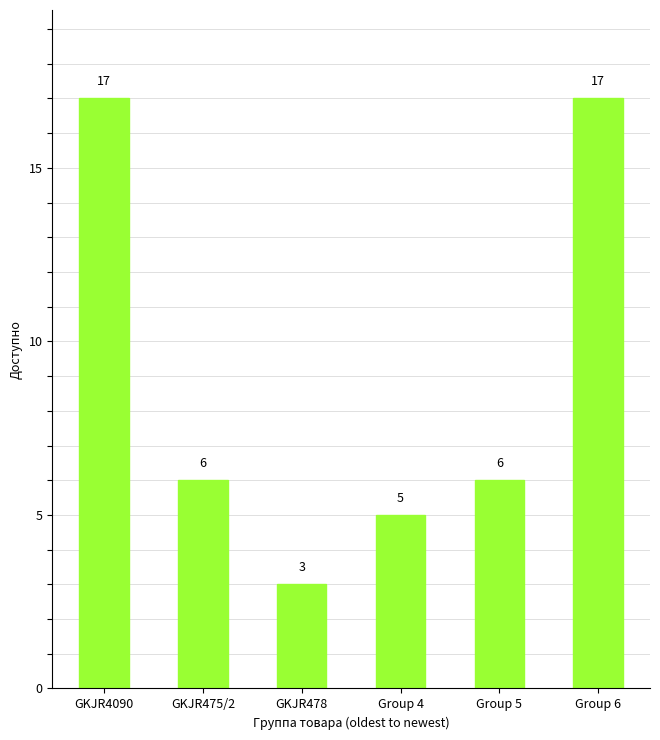

How many categories are shown in the chart?

6